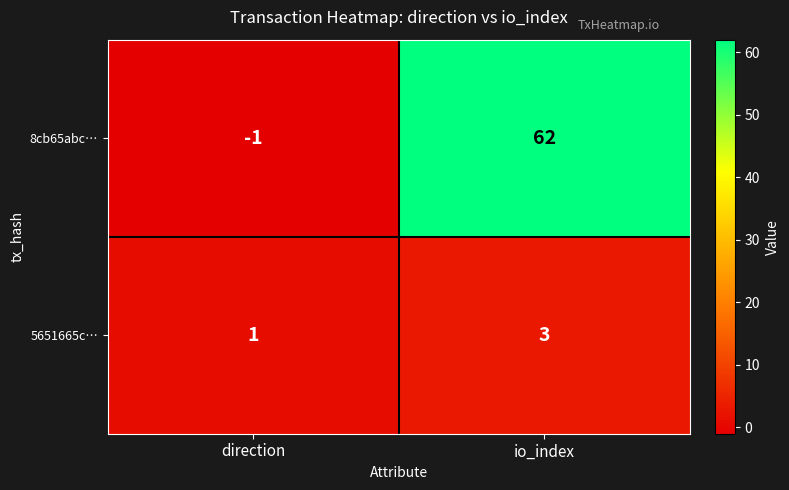

What is the difference between the highest and lowest values at io_index?

59